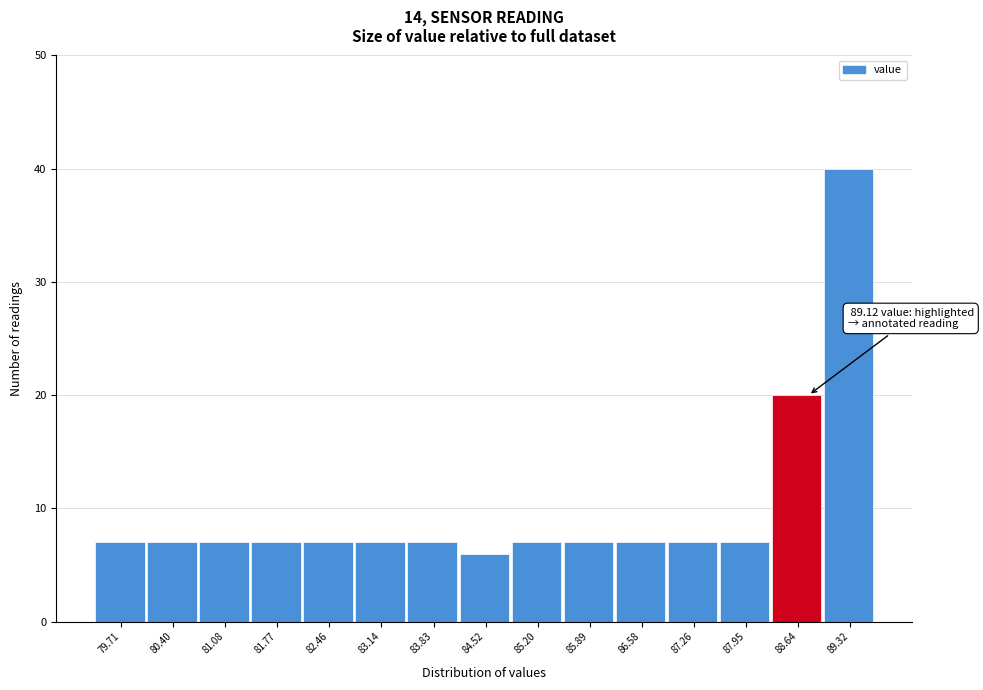

Reading right to left, list all the values displayed in this chart.

89.32=40	88.64=20	87.95=7	87.26=7	86.58=7	85.89=7	85.20=7	84.52=6	83.83=7	83.14=7	82.46=7	81.77=7	81.08=7	80.40=7	79.71=7